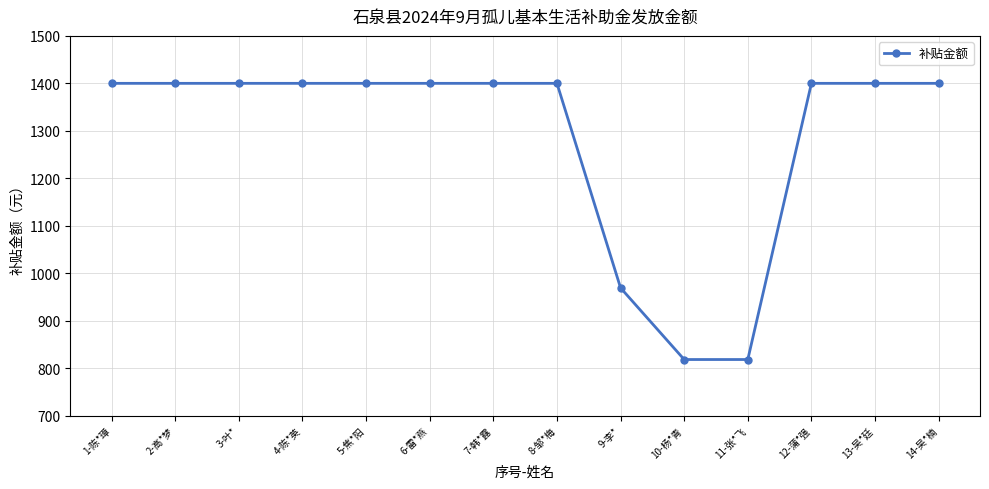

Is it true that the value at 5-焦*阳 is 919?

False